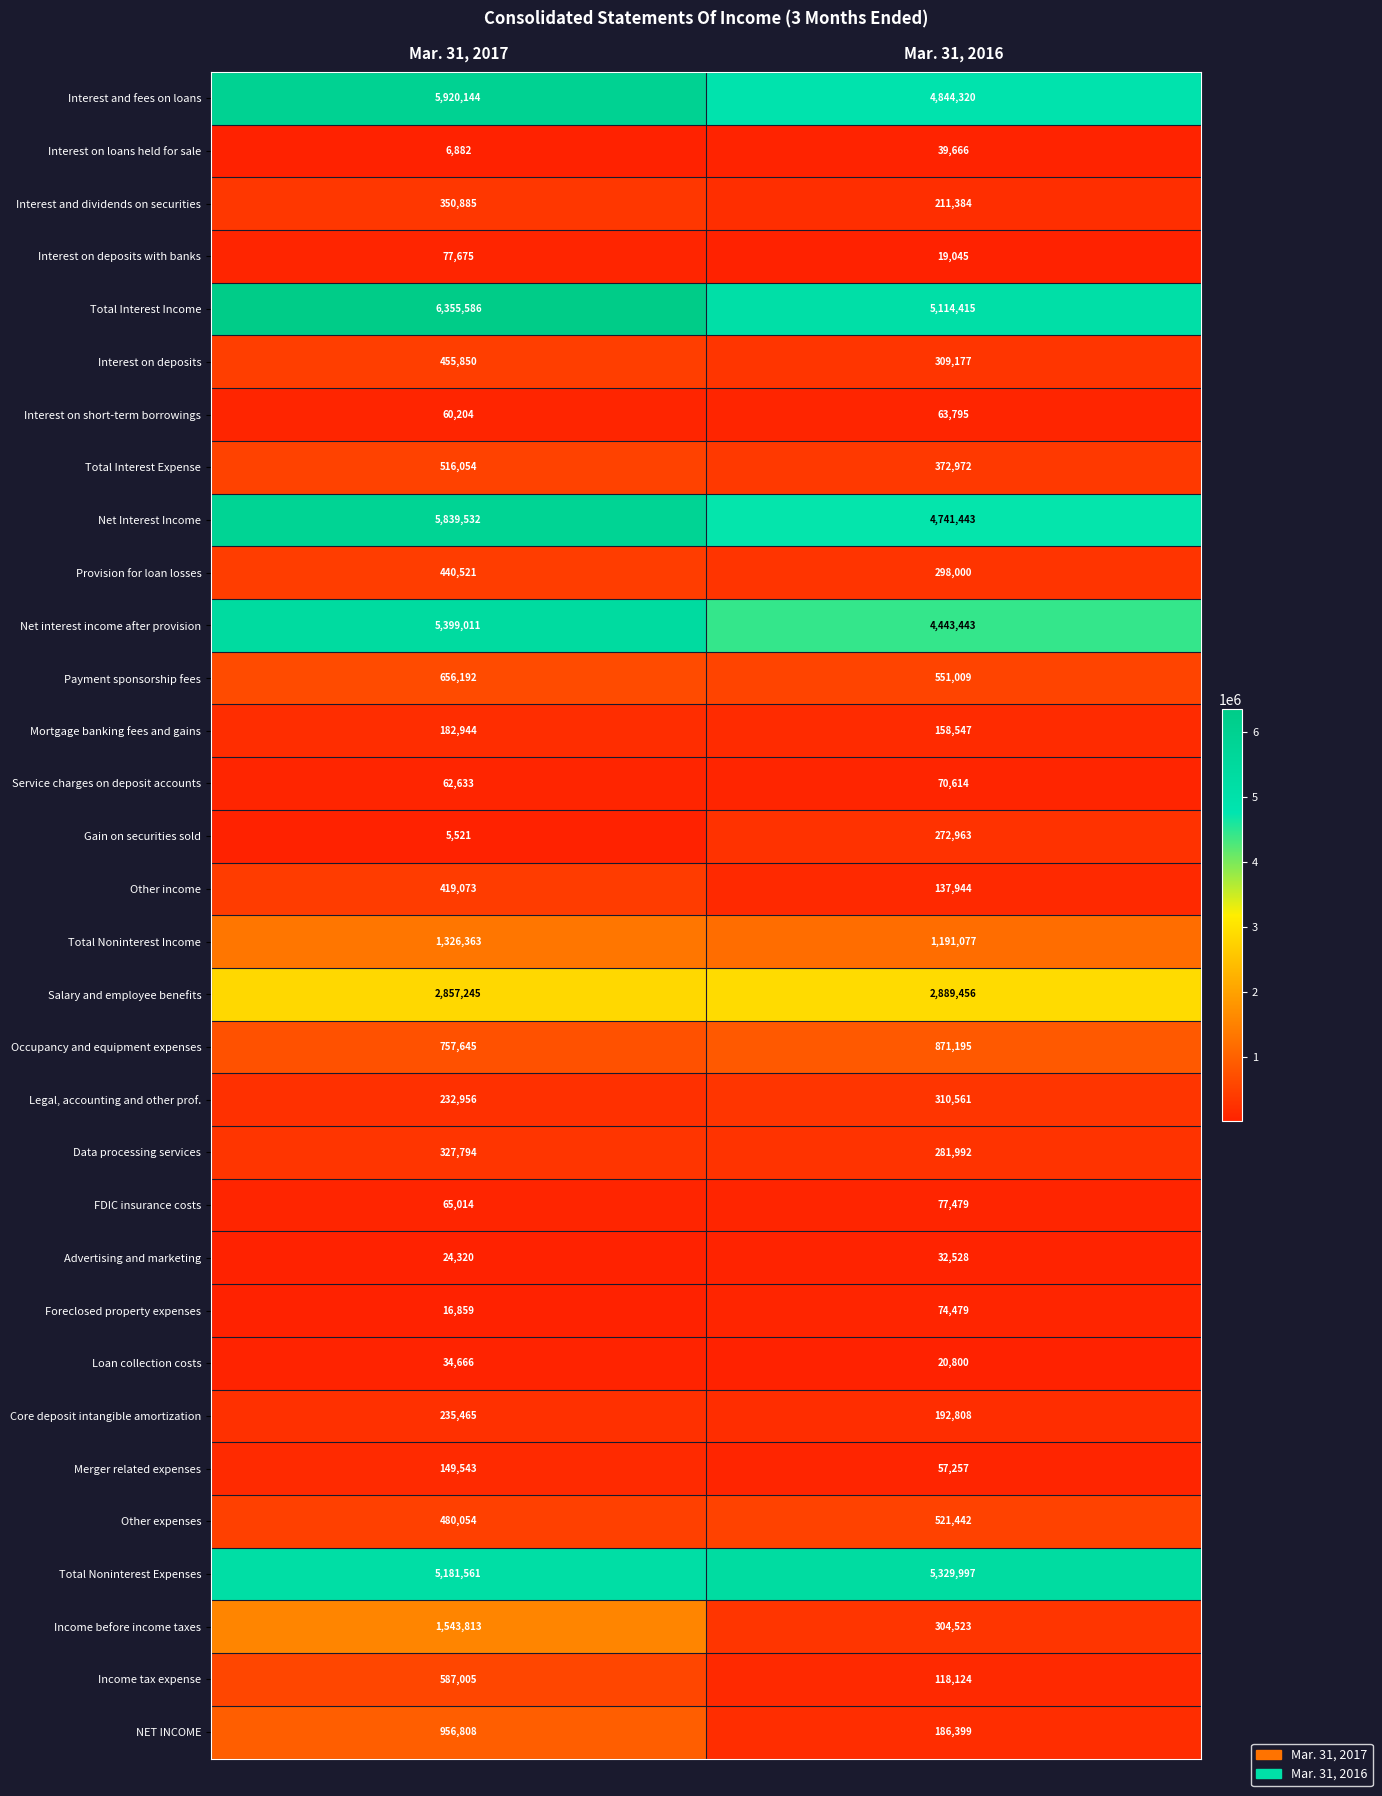

What is the difference between the maximum and minimum values in the Loan collection costs series?

13866